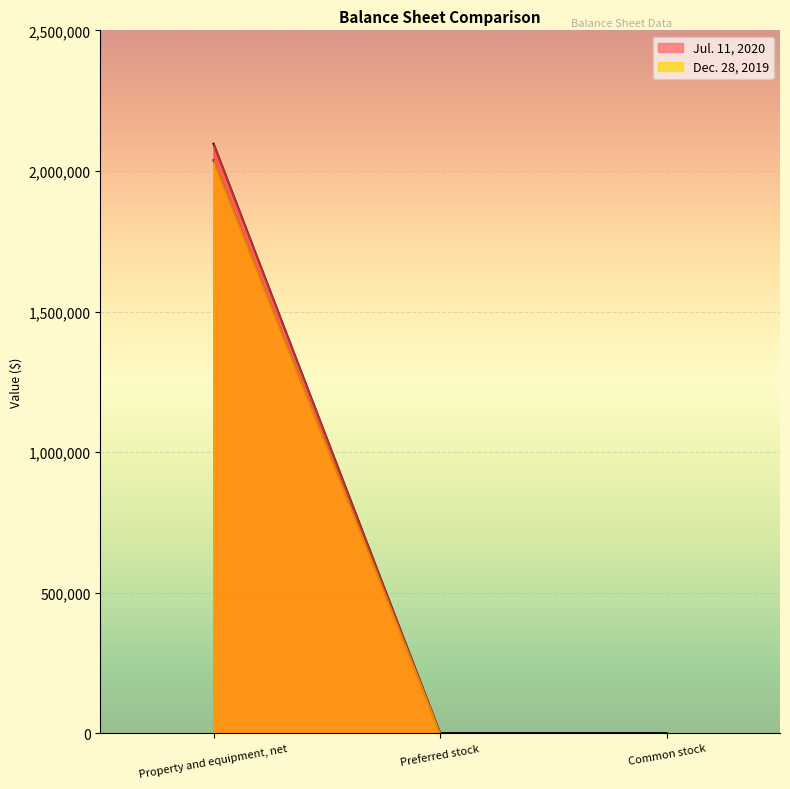

Which series has the largest range (max minus min)?

Jul. 11, 2020